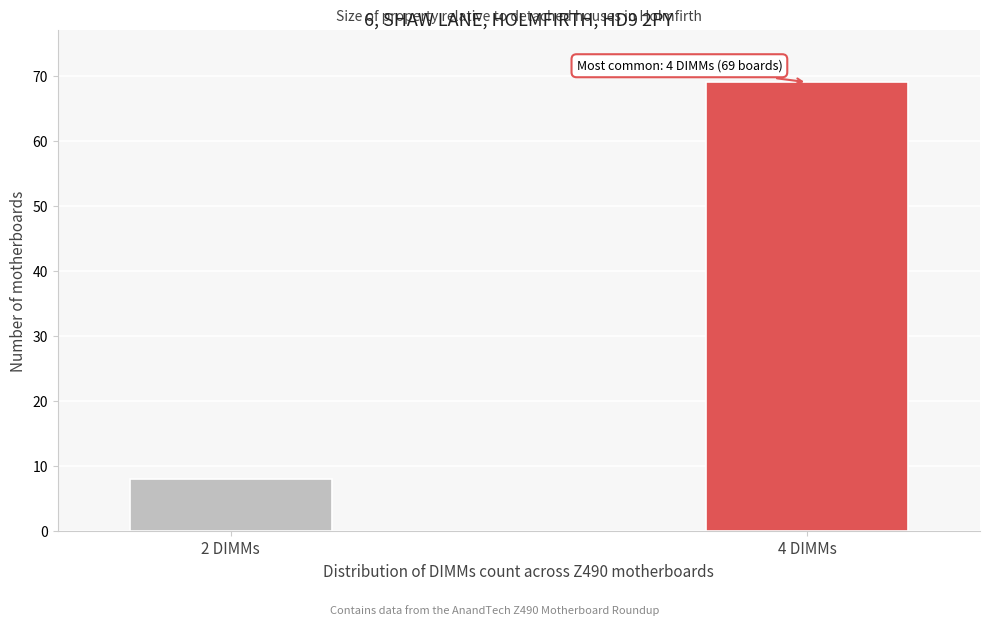

Reading left to right, list all the values displayed in this chart.

2 DIMMs=8	4 DIMMs=69